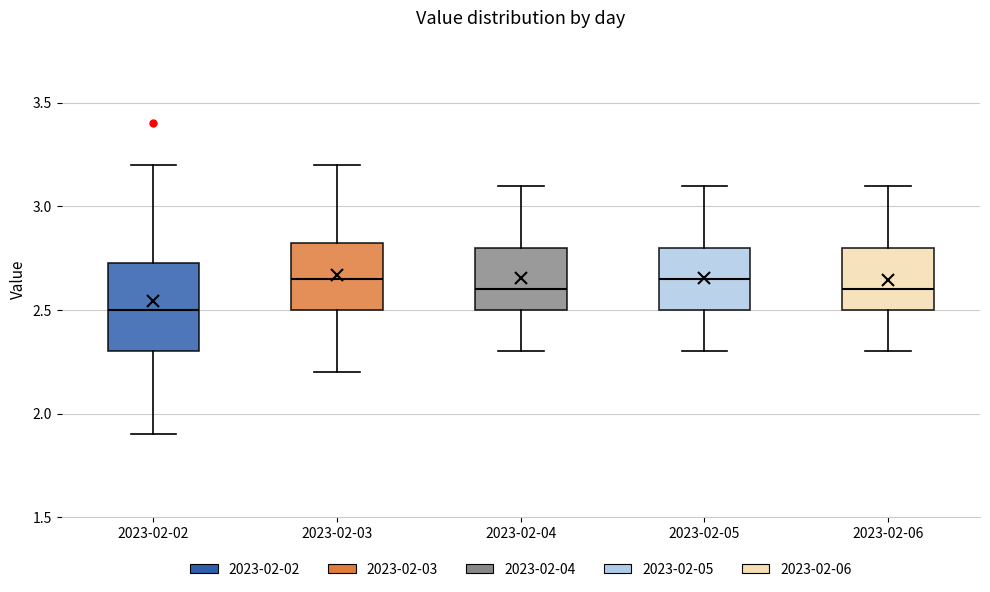

Reading left to right, transcribe this box plot: for each box, give where its median line is, the range the box spans, and where its two whiskers end, as read against the y-axis. The values are not printed on the chart, so give them approximately, as read against the axis.

2023-02-02: median 2.50, box 2.30 to 2.75, whiskers 1.90 to 3.20
2023-02-03: median 2.65, box 2.50 to 2.85, whiskers 2.20 to 3.20
2023-02-04: median 2.60, box 2.50 to 2.80, whiskers 2.30 to 3.10
2023-02-05: median 2.65, box 2.50 to 2.80, whiskers 2.30 to 3.10
2023-02-06: median 2.60, box 2.50 to 2.80, whiskers 2.30 to 3.10